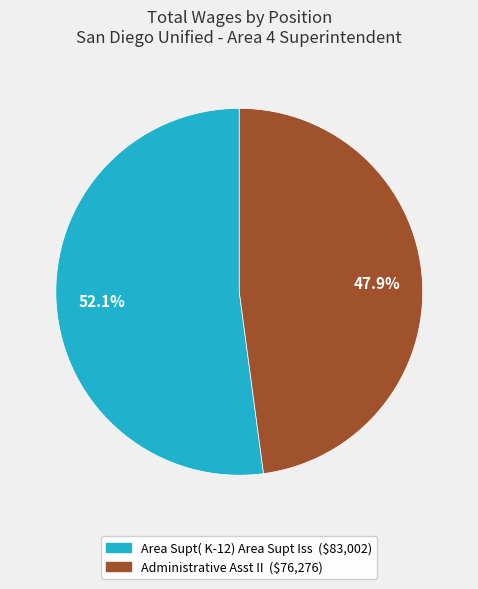

Count the number of slices in the pie.

2